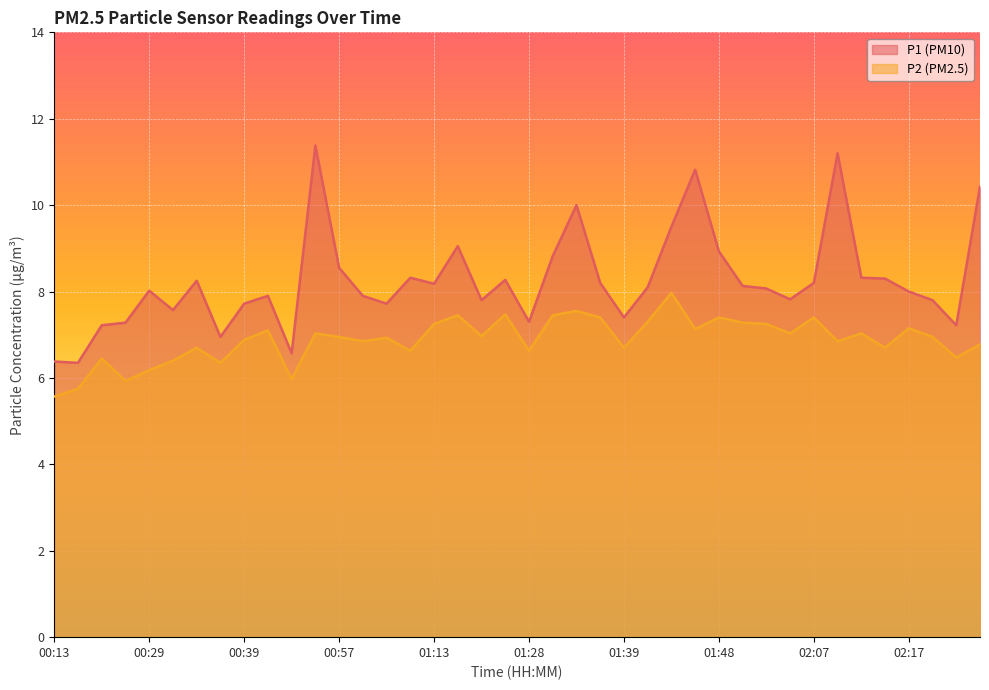

Between 00:52 and 01:43, which series saw the biggest shift?

P1